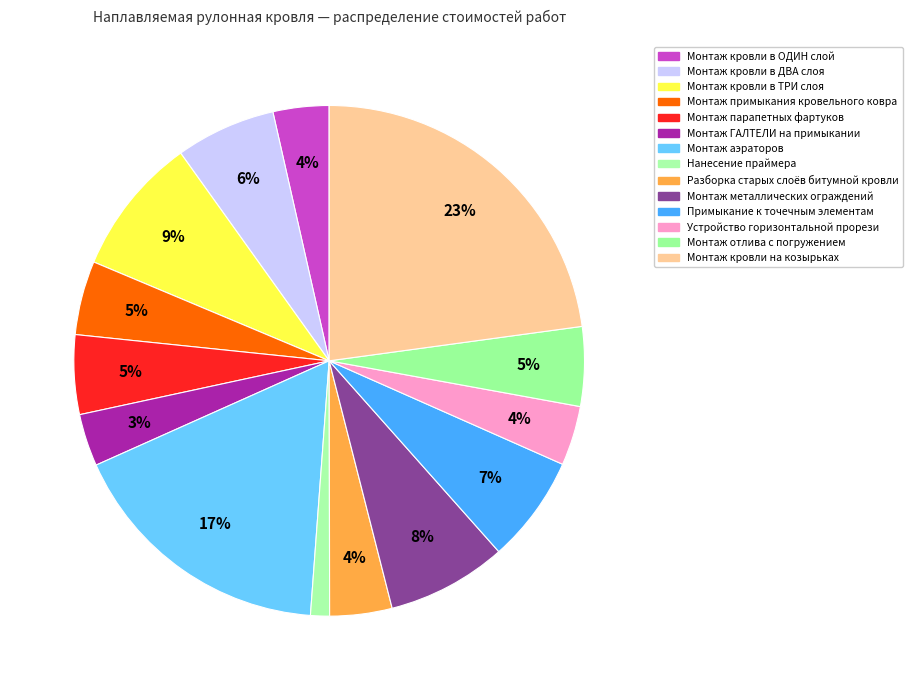

What is the change in value from Нанесение праймера to Устройство горизонтальной прорези?

+225